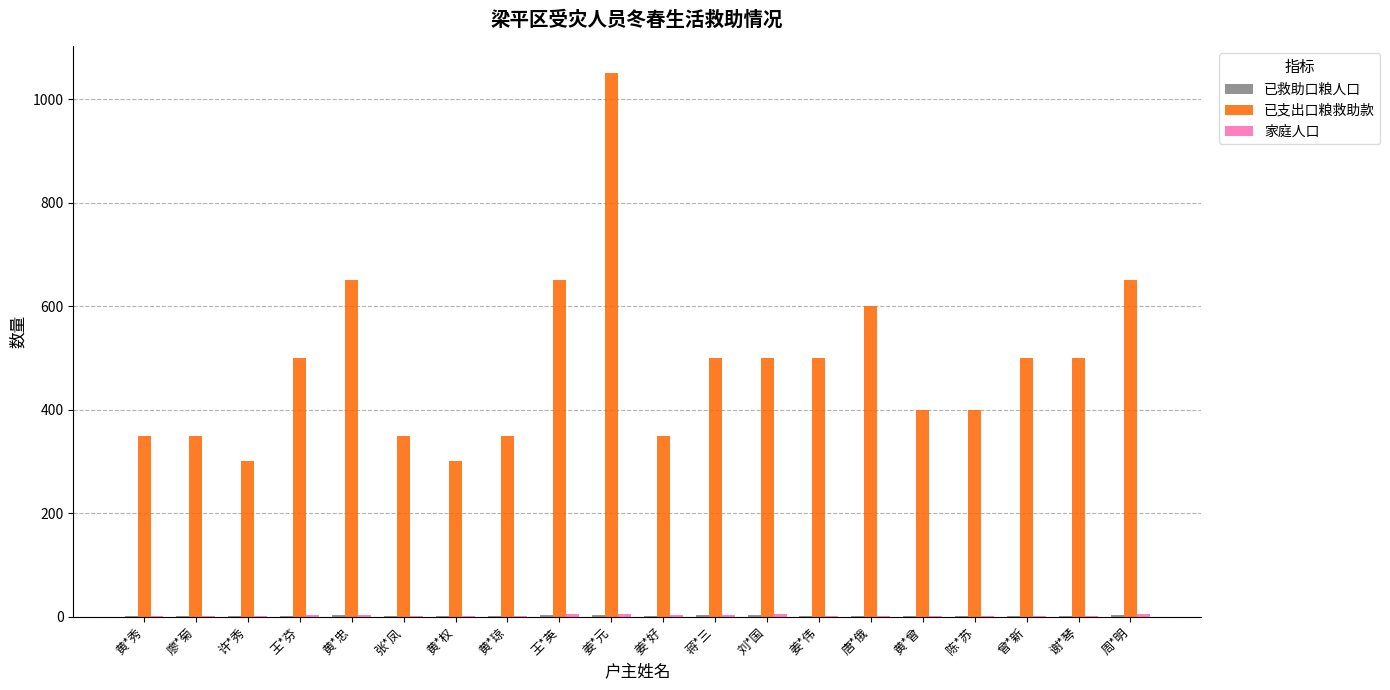

Which series has the largest total across all categories?

已支出口粮救助款